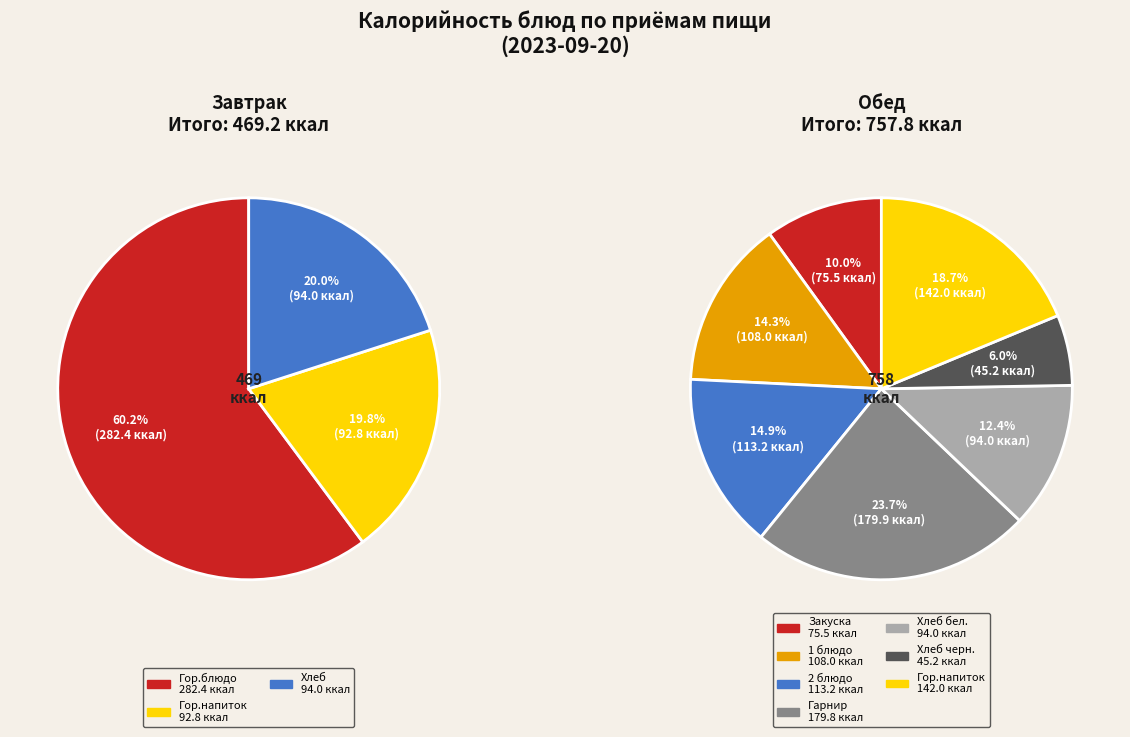

What is the change in value from Обед (1 блюдо) to Обед (2 блюдо)?

+5.2